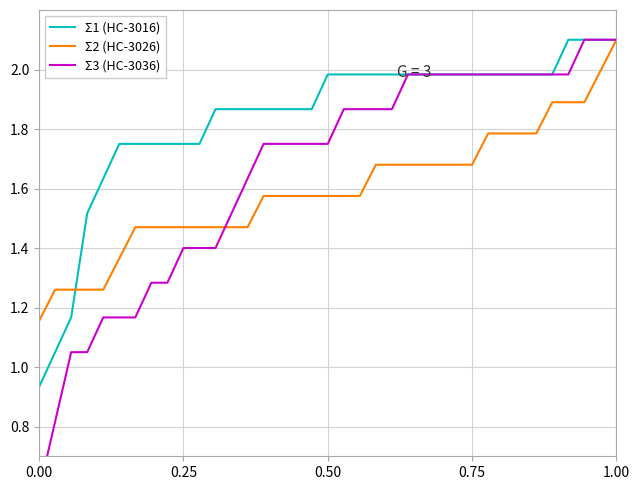

True or false: Σ1 (HC-3016) has a value of 1.1 at 0.25.

False